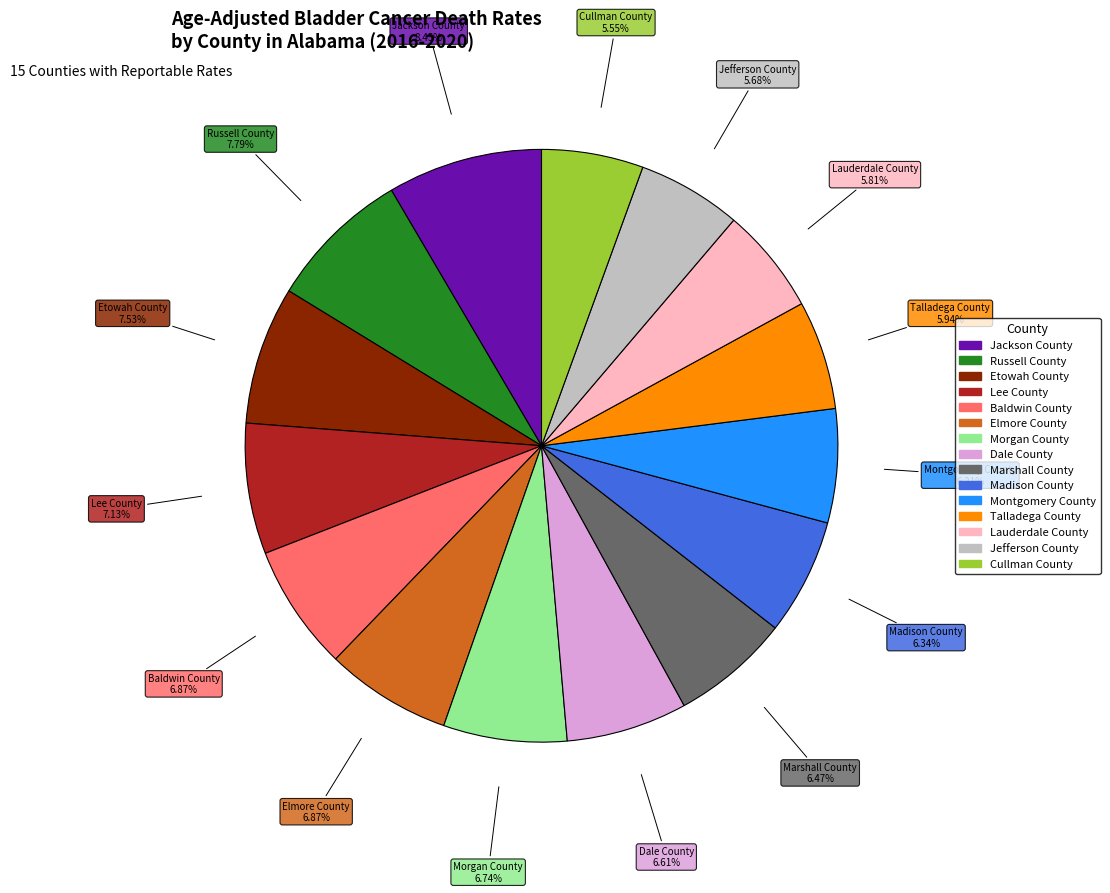

Which has a higher value, Cullman County or Lee County?

Lee County